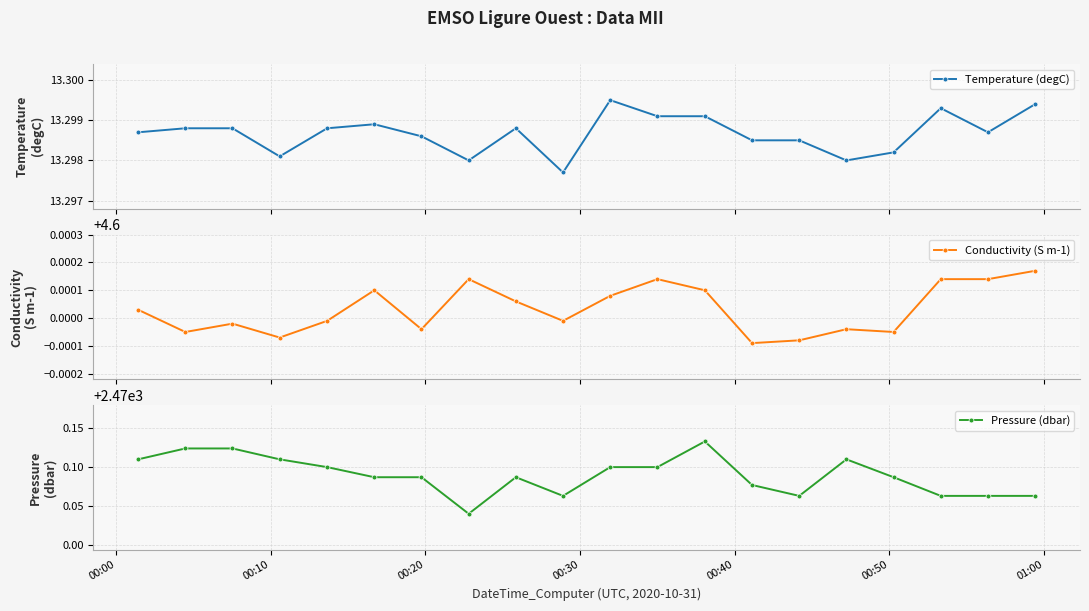

In Pressure (dbar), how many points are higher than both neighbors (excluding endpoints)?

3